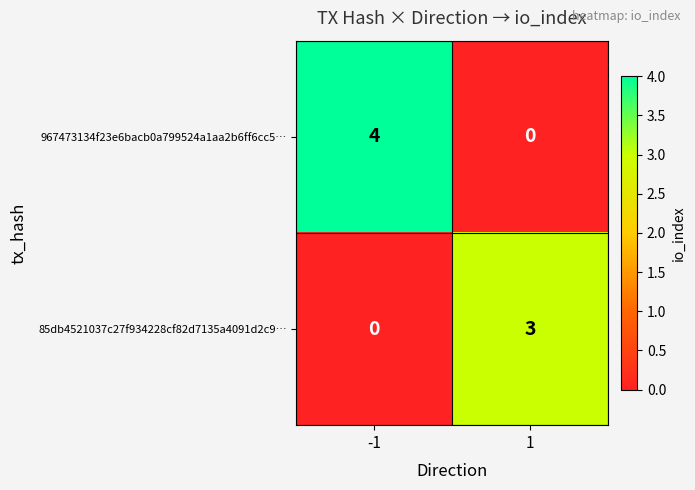

What is the maximum value for 85db4521037c27f934228cf82d7135a4091d2c9…?

3